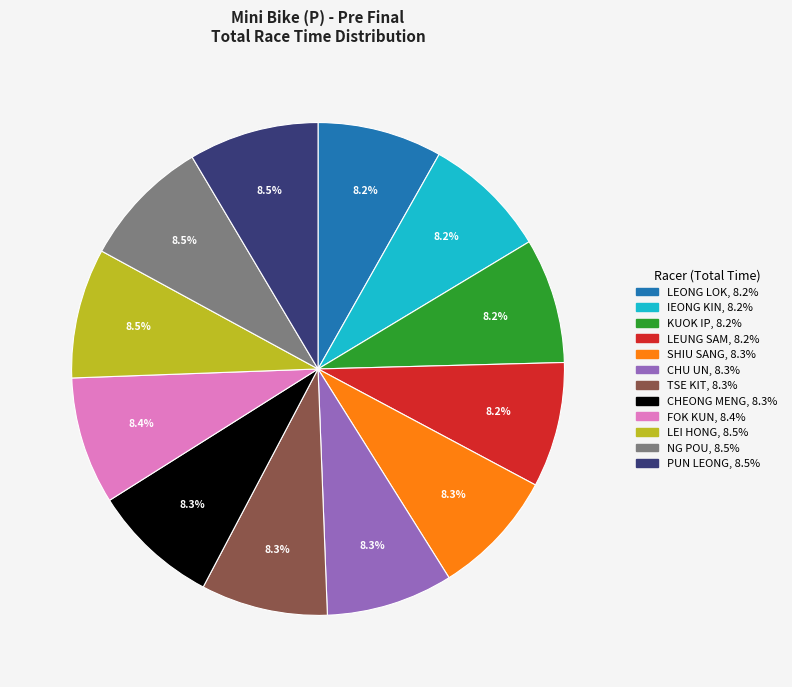

Is there a majority slice in this chart?

No